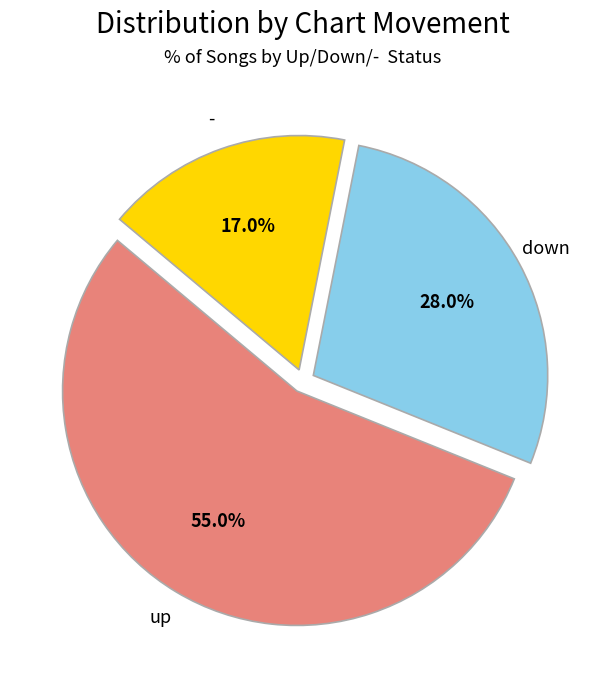

Does any single category account for the majority?

Yes